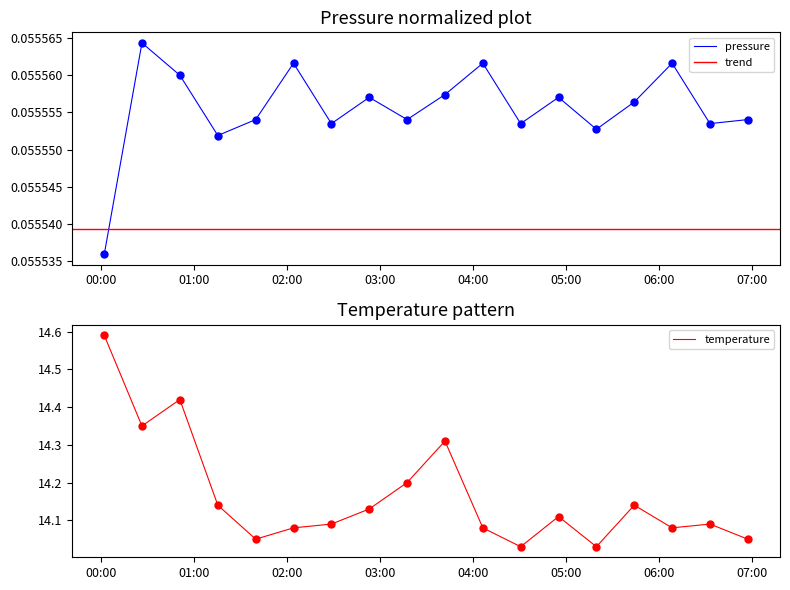

How many interior local peaks does the pressure series have?

6